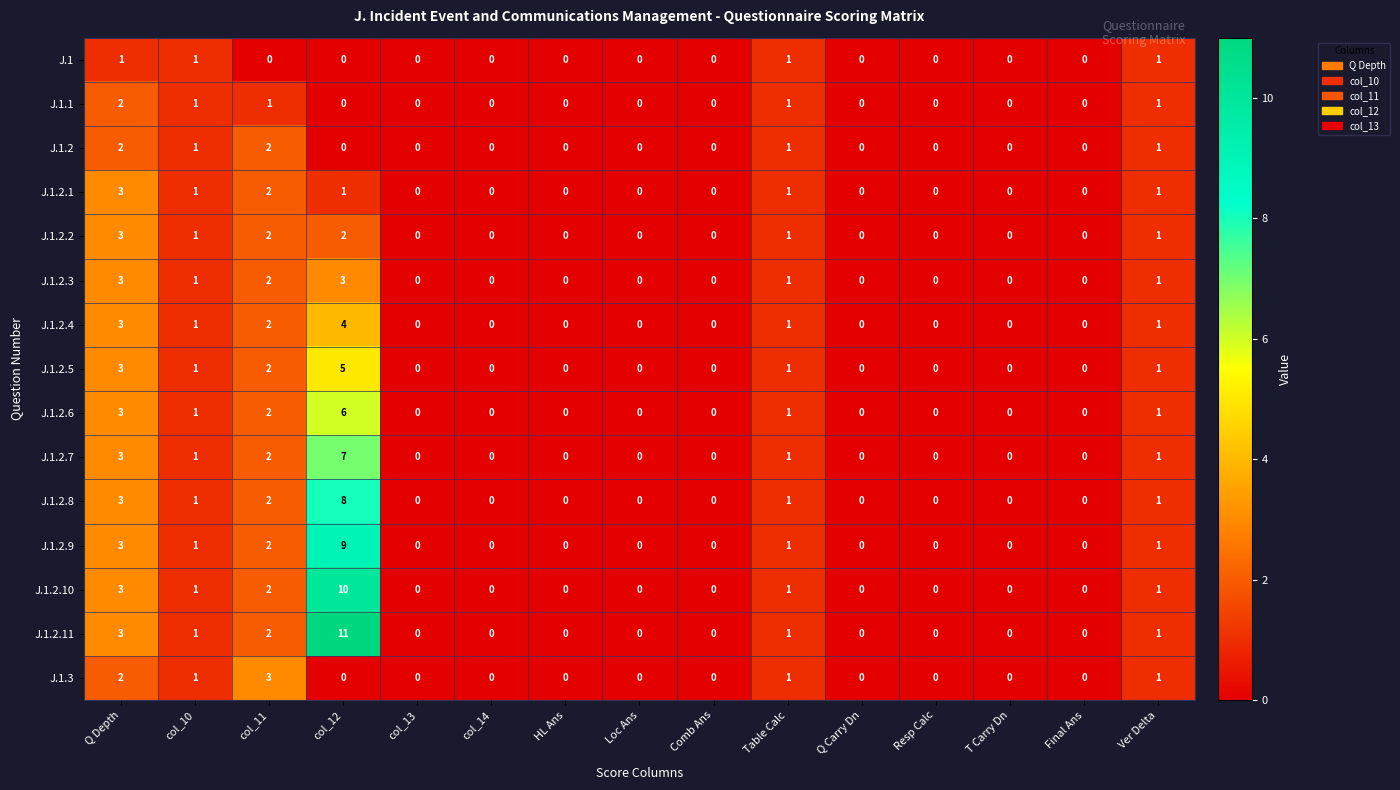

Which series has the largest total across all categories?

J.1.2.11